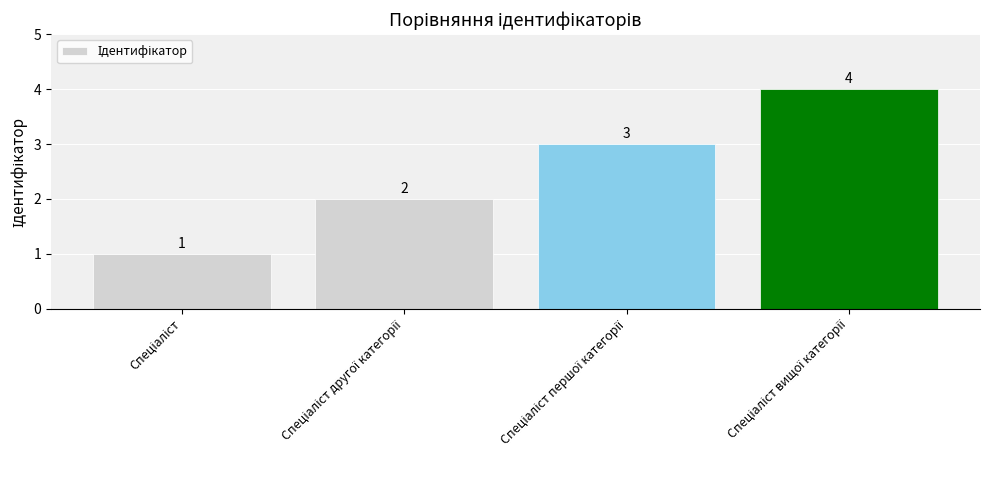

Reading left to right, what are all the values shown in this chart?

1	2	3	4